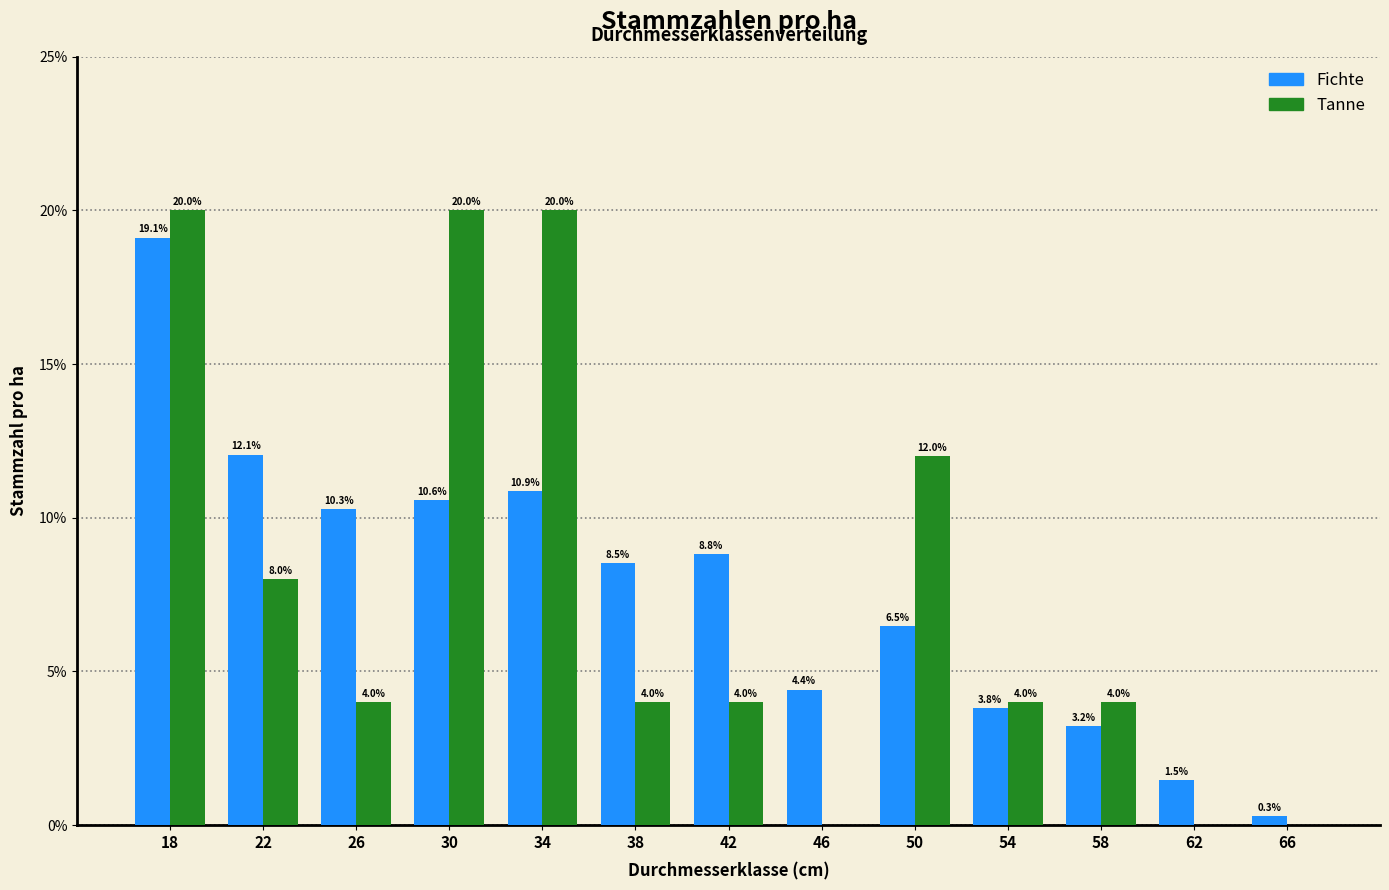

What are all the series names shown in the legend?

Fichte, Tanne